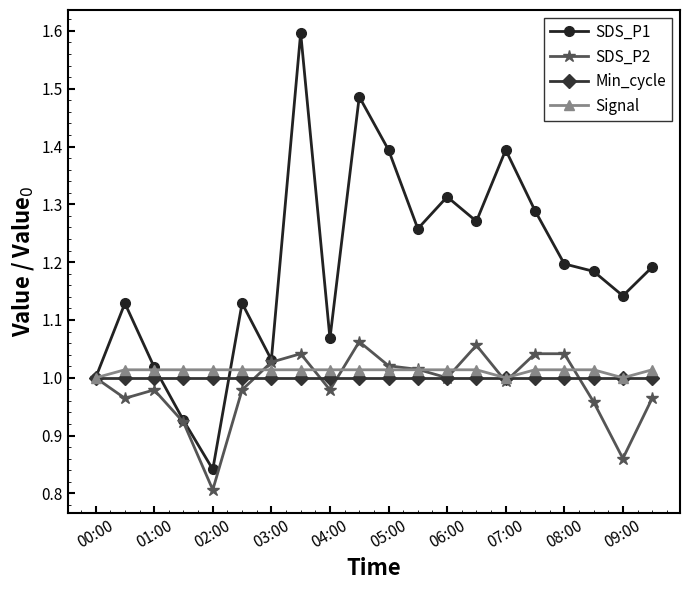

Which series has the largest range (max minus min)?

SDS_P1